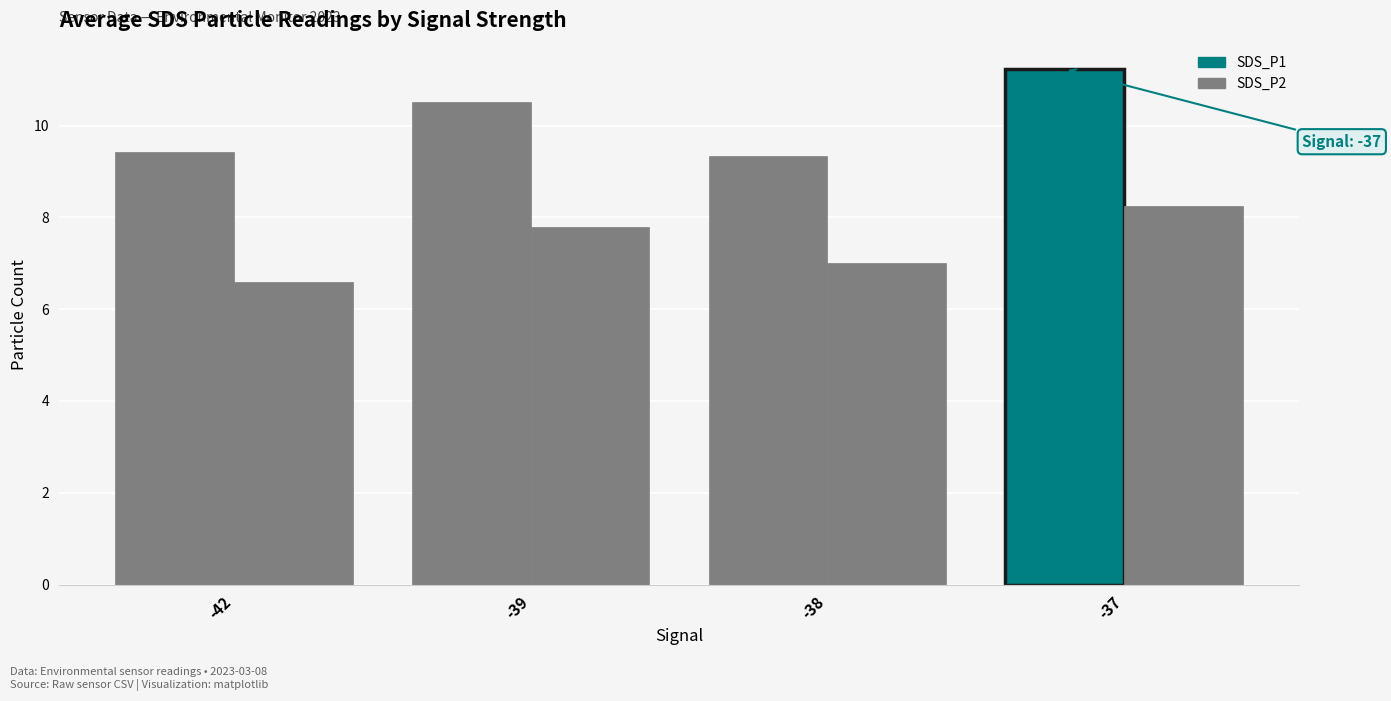

How many values are below 7?

1